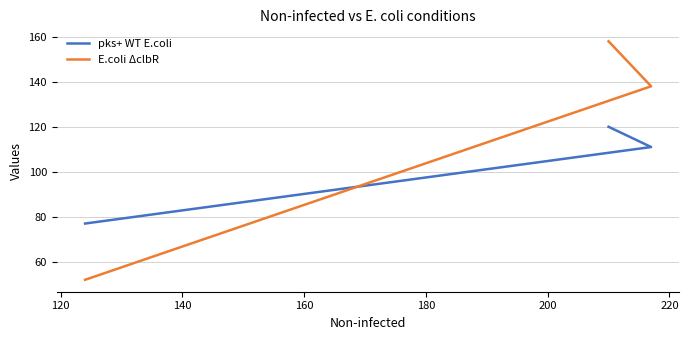

What are all the series names shown in the legend?

pks+ WT E.coli, E.coli ΔclbR